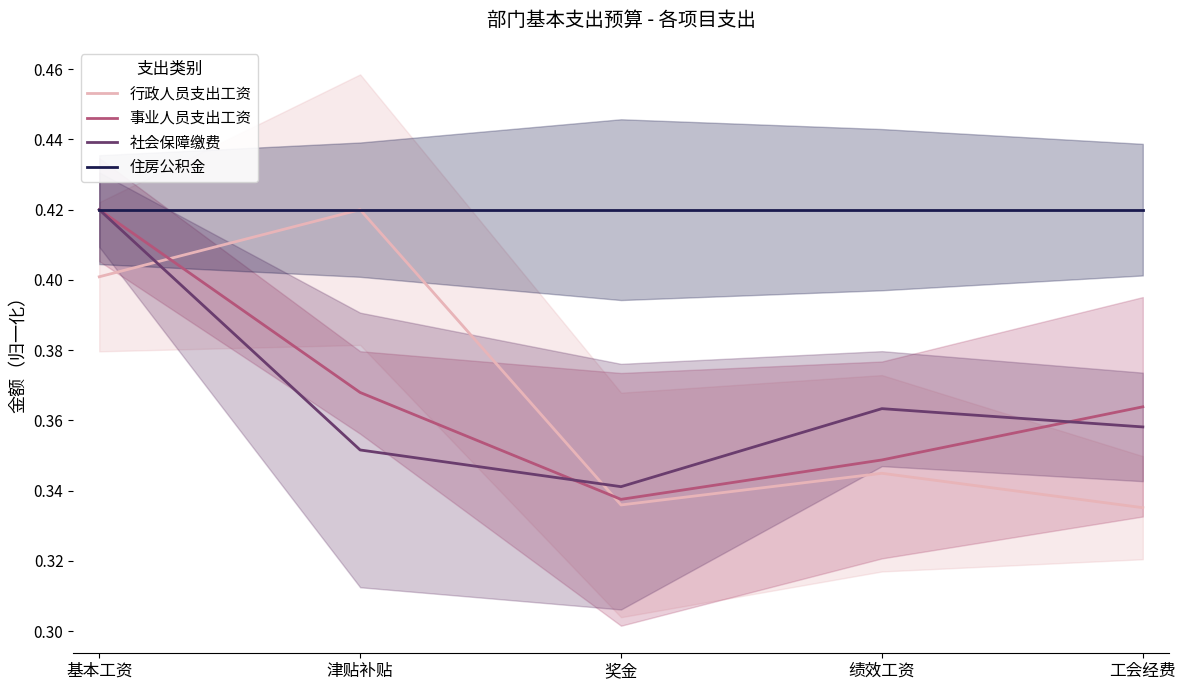

Is it true that 事业人员支出工资 equals 0.4 at 工会经费?

True